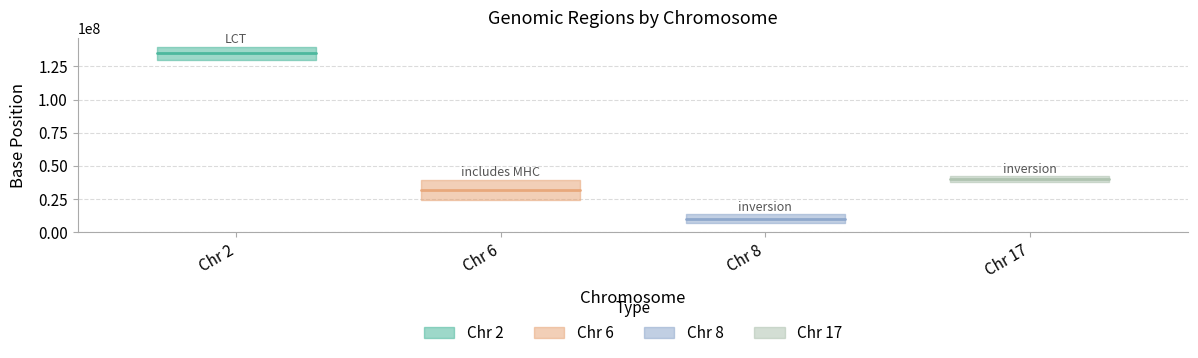

What is the difference between the second highest and second lowest values in the end.base series?

3000000